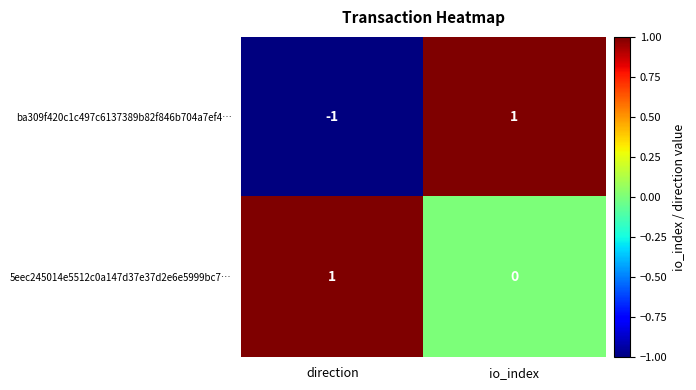

What is the difference between the highest and lowest values at io_index?

1